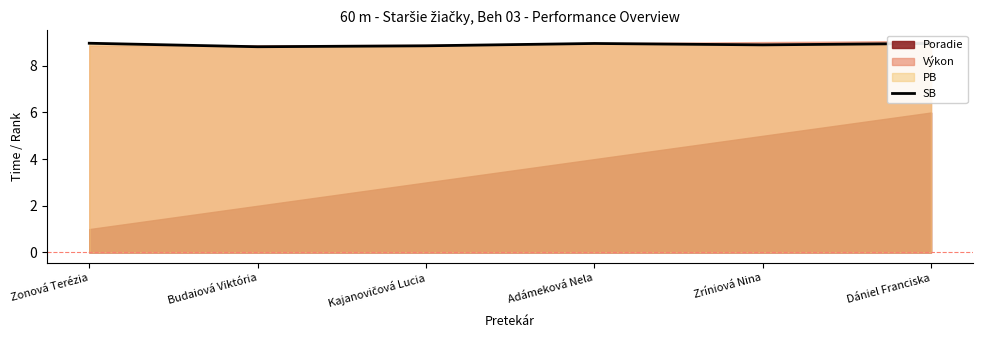

What is the difference between the second highest and minimum values?

0.1